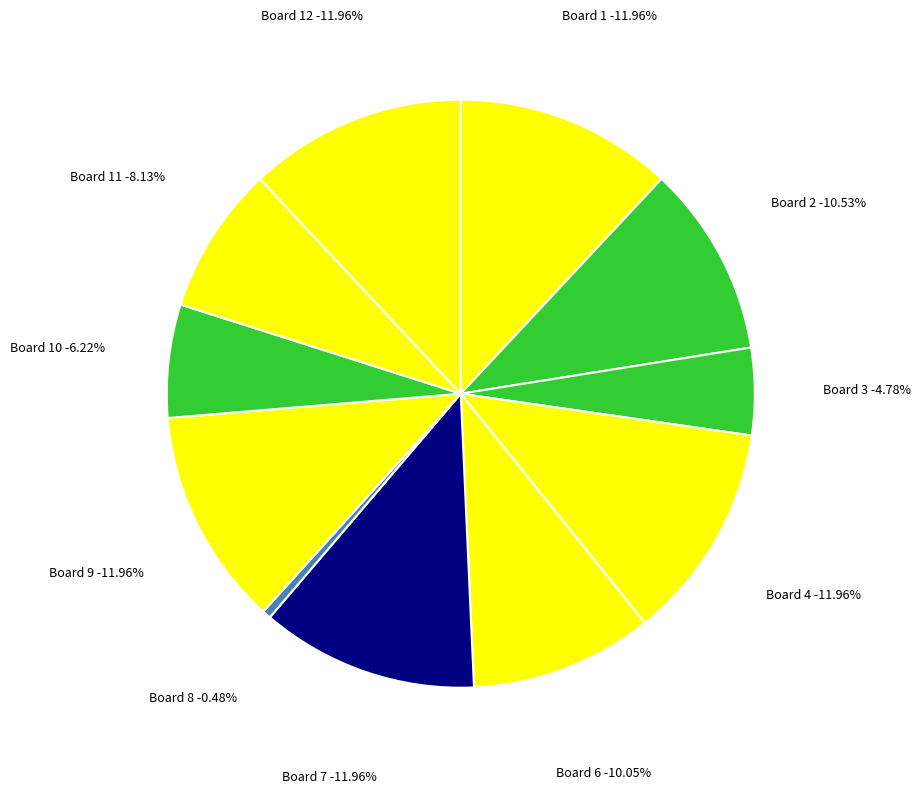

Combined, what portion of the pie is 6 and 7?

22.0%